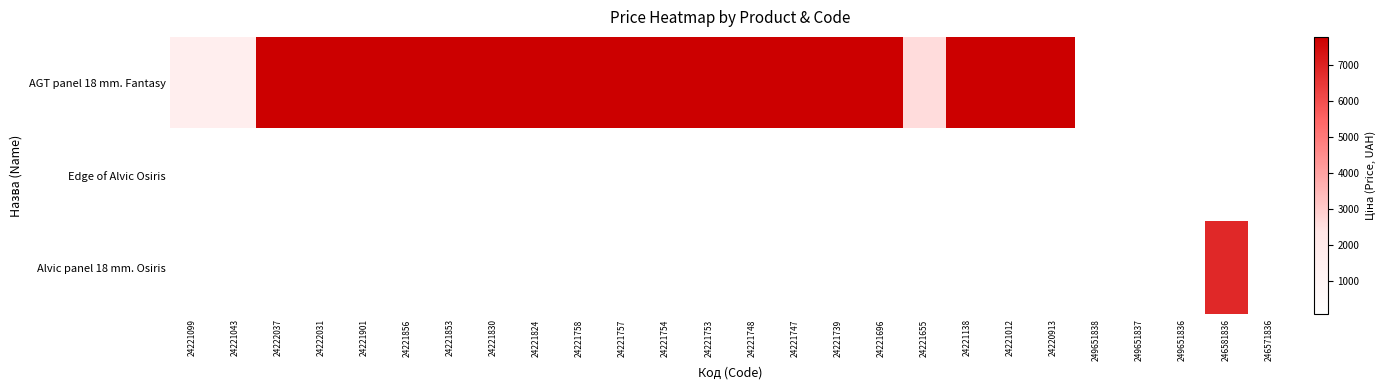

Which label corresponds to the largest value in the chart?

24222037